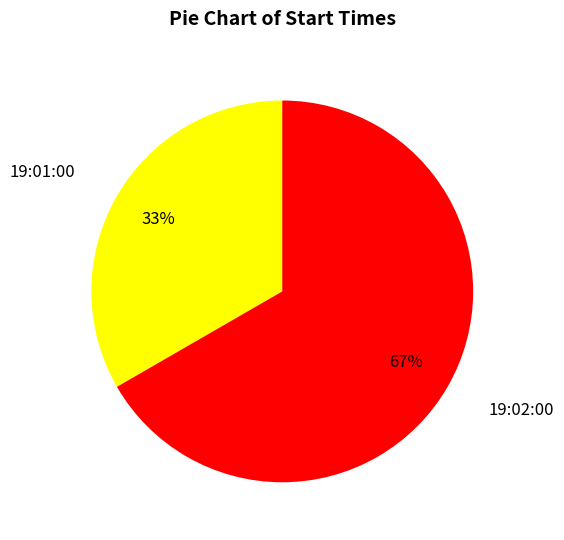

Do 19:02:00 and 19:01:00 together represent more than half of the pie?

Yes